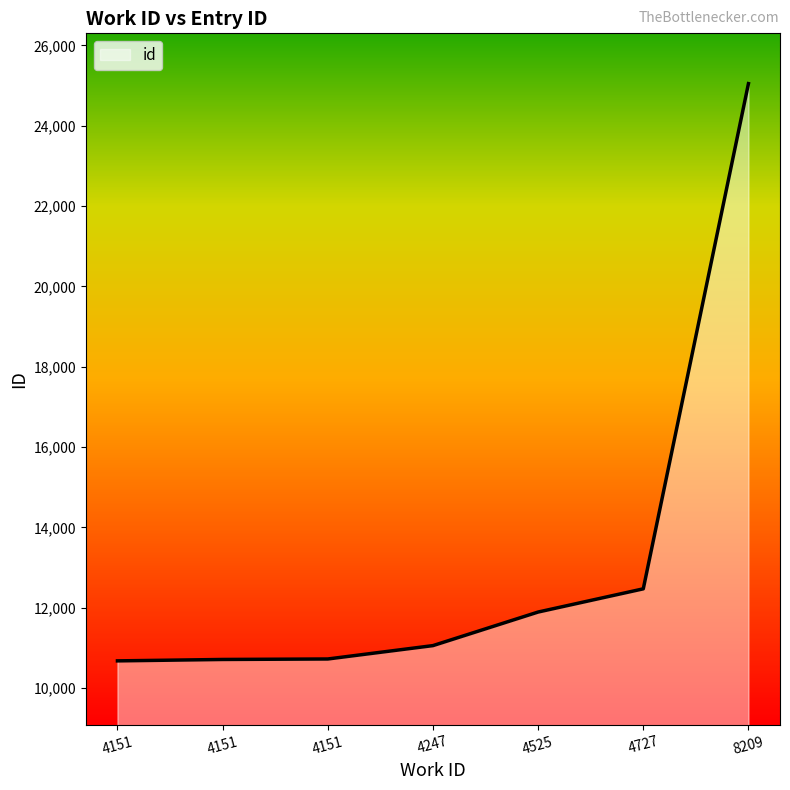

Reading left to right, what are all the values shown in this chart?

10675	10710	10722	11055	11891	12469	25049